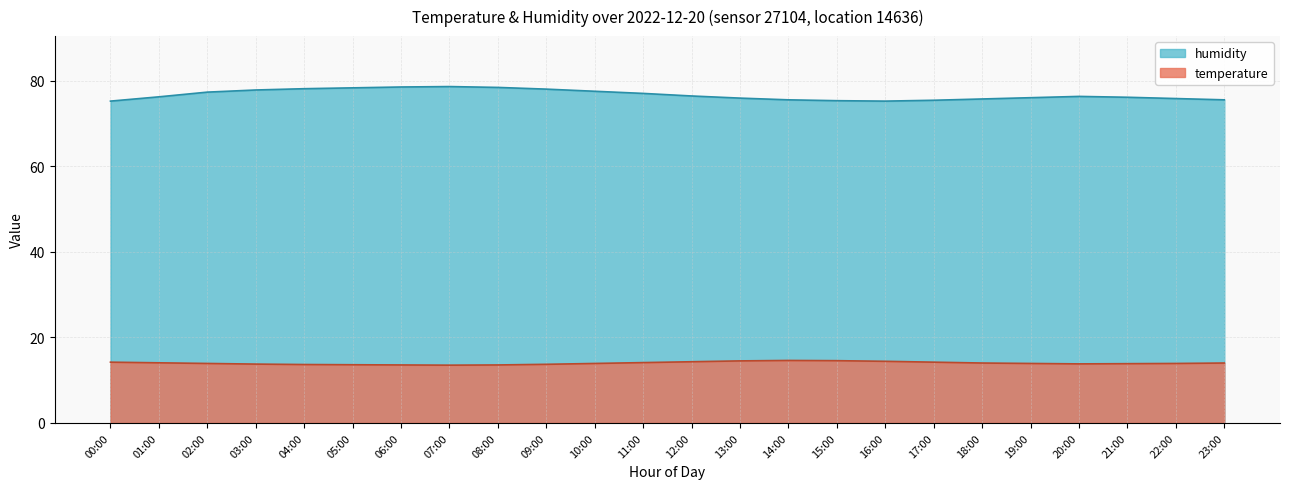

Does the chart have visible grid lines?

Yes